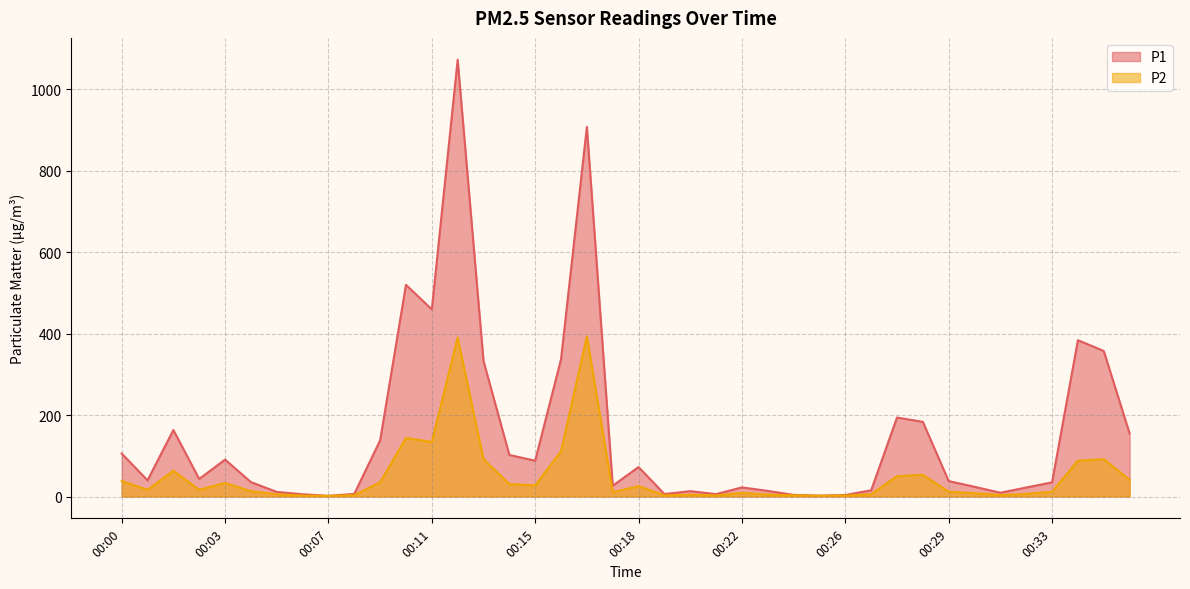

How many values in the P2 series exceed 16?

20